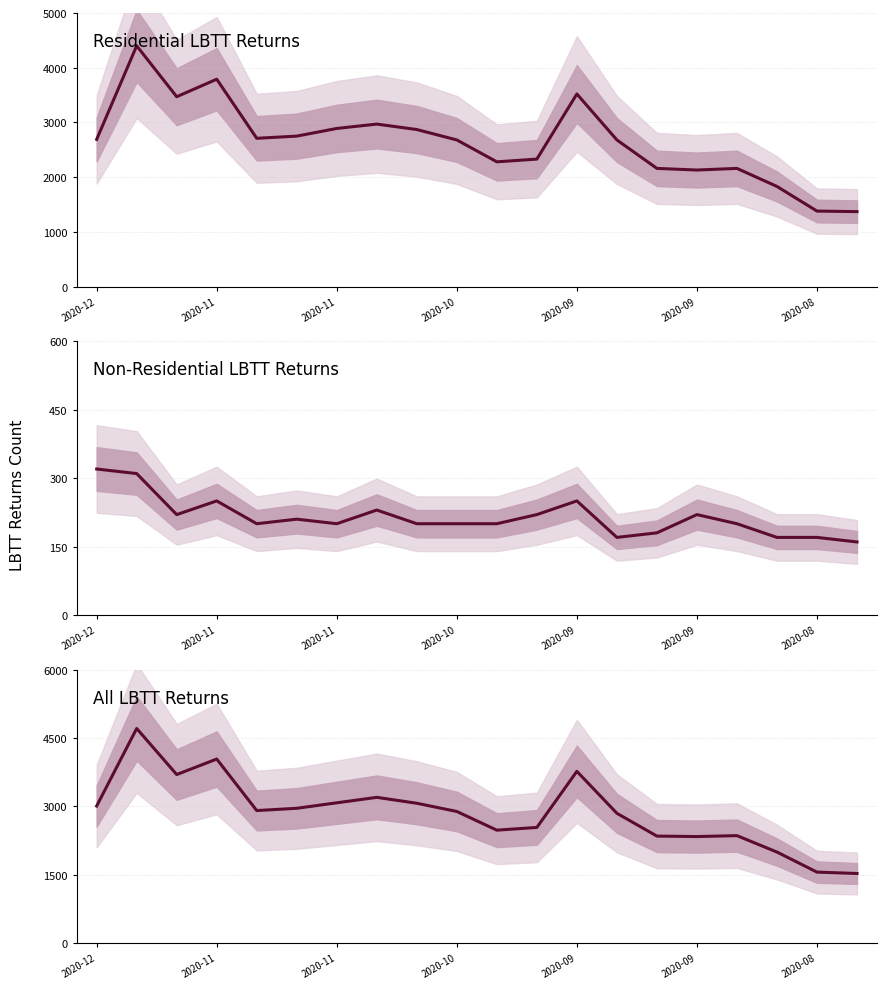

How many categories are shown in the chart?

20